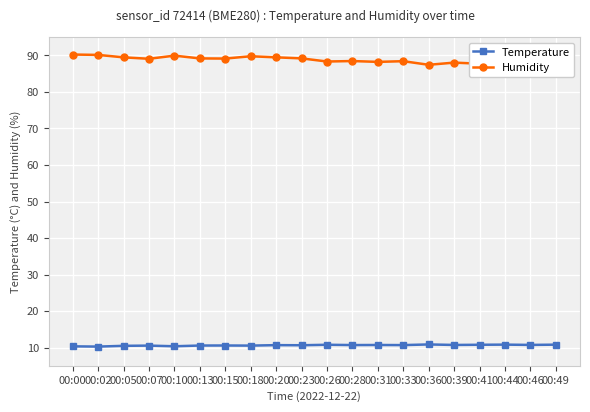

Is the value of Temperature at 00:31 greater than the value of Humidity at 00:18?

No